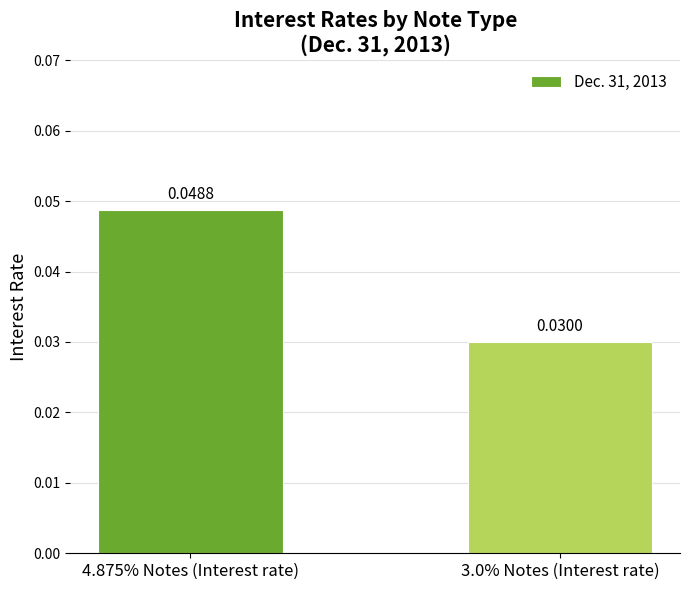

List the labels in order of value, smallest first.

3.0% Notes (Interest rate), 4.875% Notes (Interest rate)